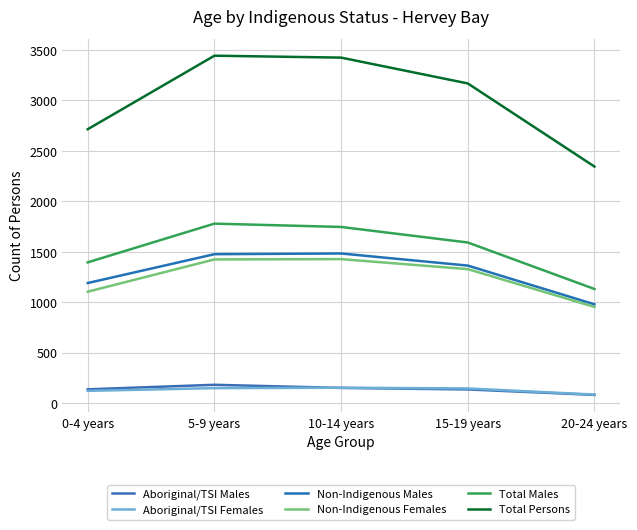

True or false: Non-Indigenous Males and Non-Indigenous Females intersect in this chart.

False